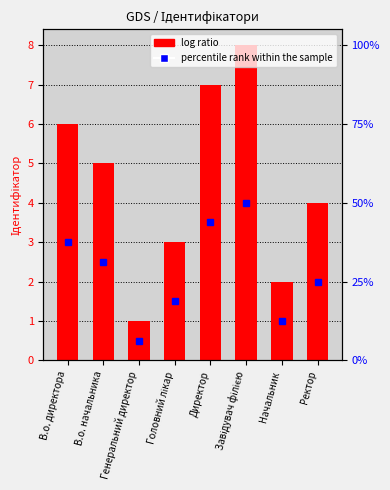

Where does the data first go above 5?

В.о. директора